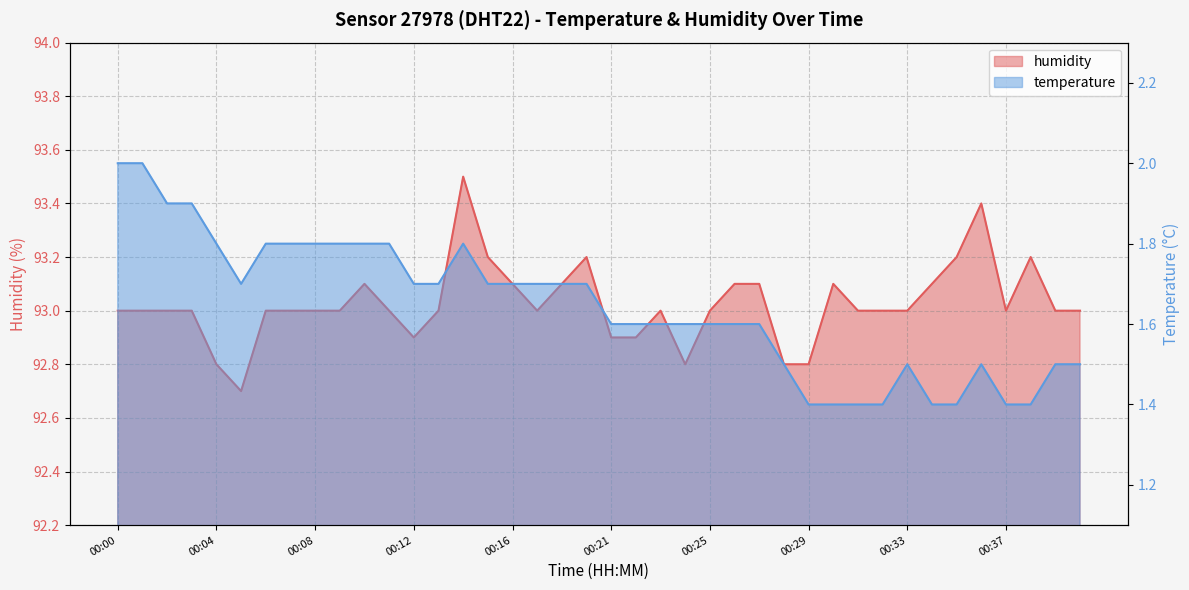

Where is the first local minimum for temperature?

00:05